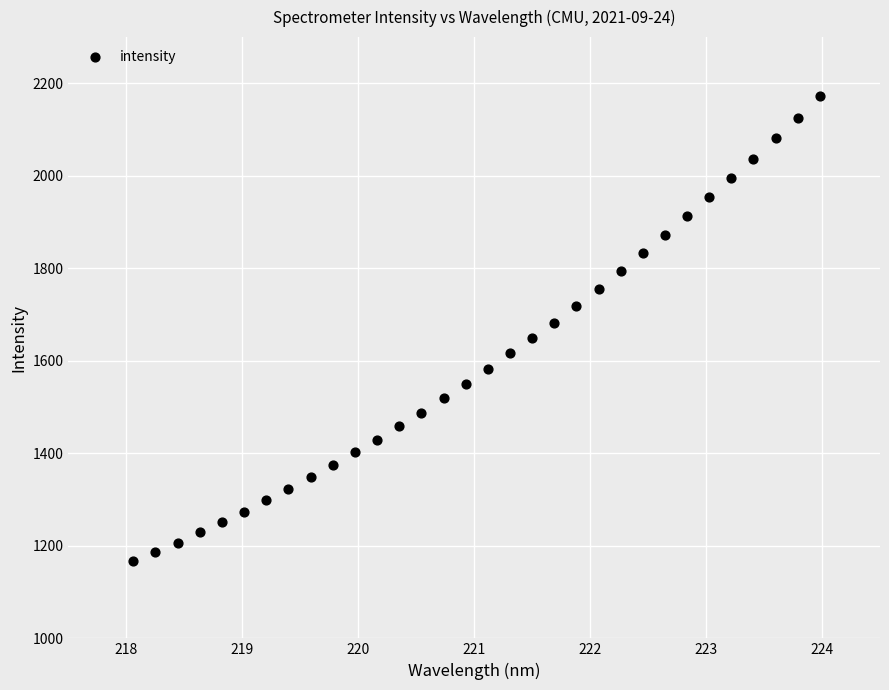

What is the range of X values (max minus min)?

5.9